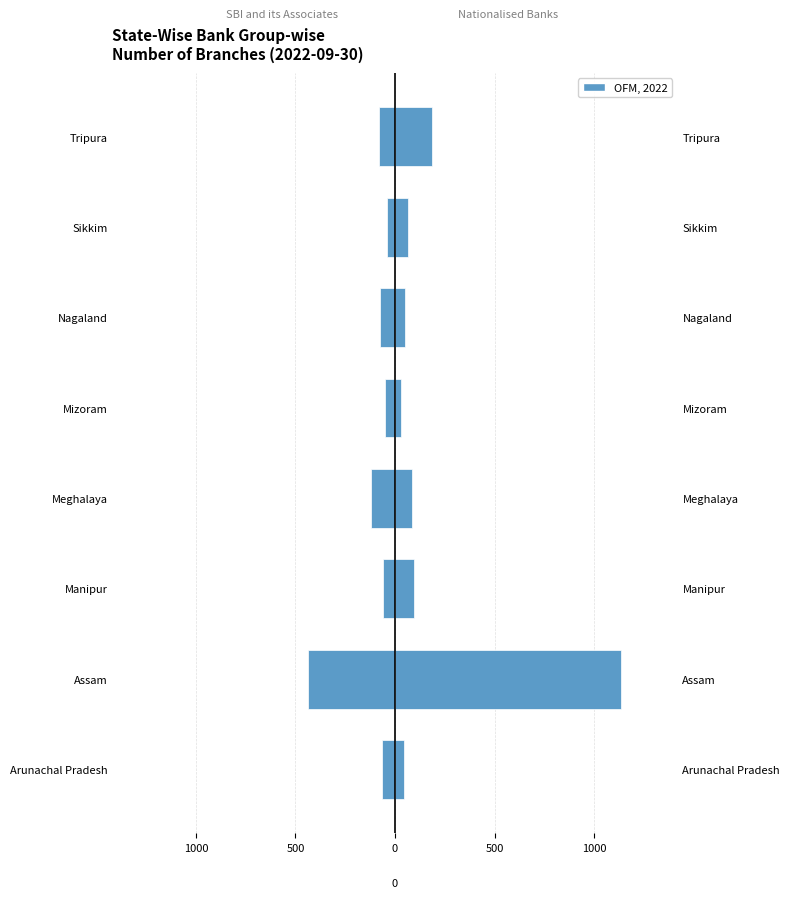

Rank the series by their average value, from lowest to highest.

SBI and its Associates, Nationalised Banks